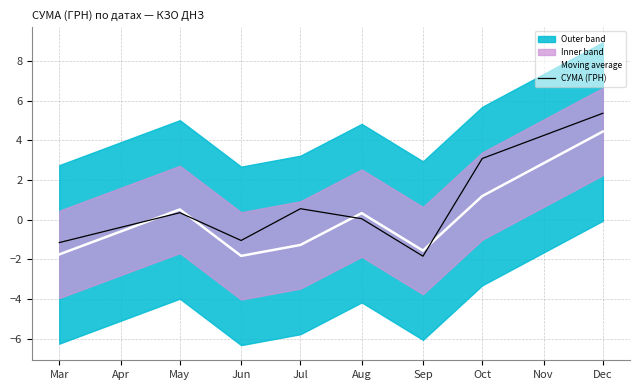

The value of Moving average at Mar is -1.8. True or false?

True